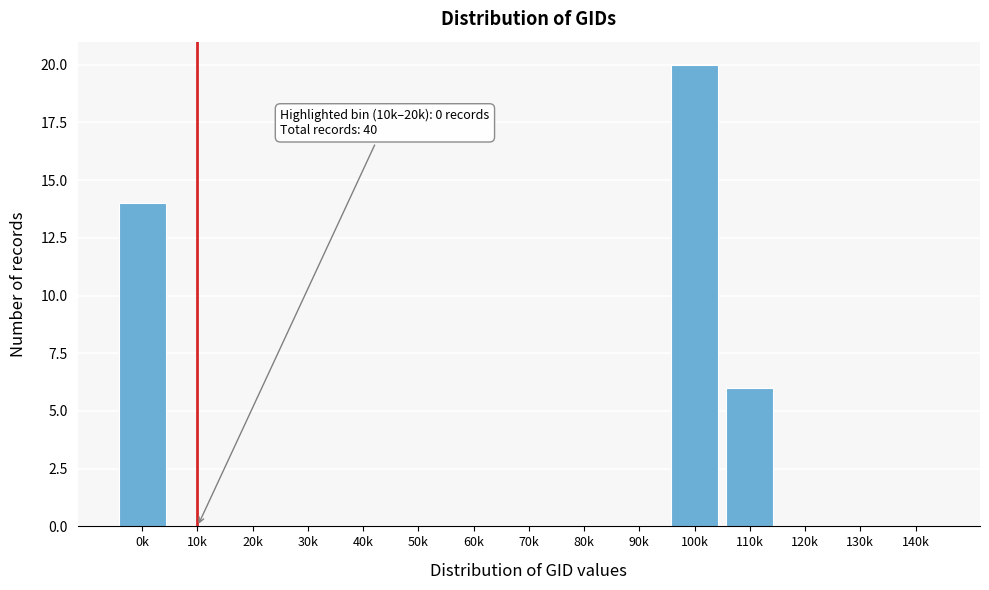

Reading left to right, what are all the values shown in this chart?

0k=14	10k=0	20k=0	30k=0	40k=0	50k=0	60k=0	70k=0	80k=0	90k=0	100k=20	110k=6	120k=0	130k=0	140k=0